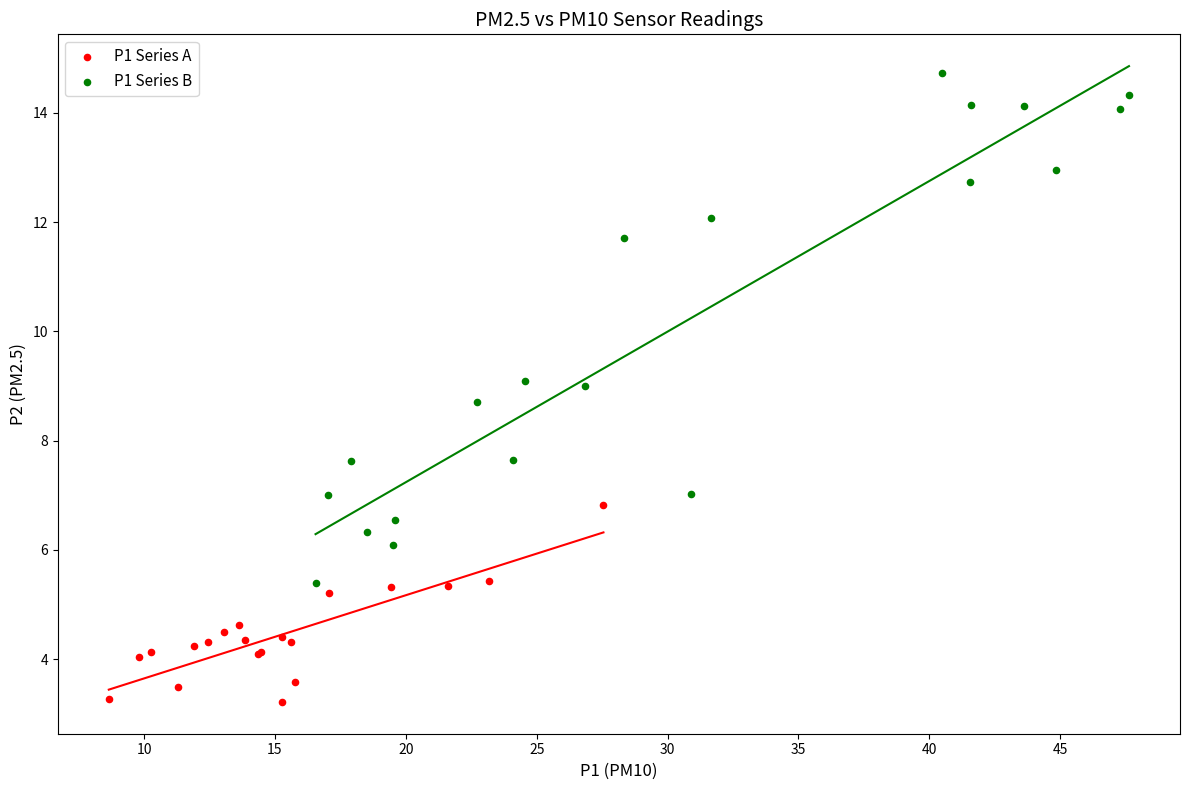

Which series contains the lowest Y value?

P1 Series A